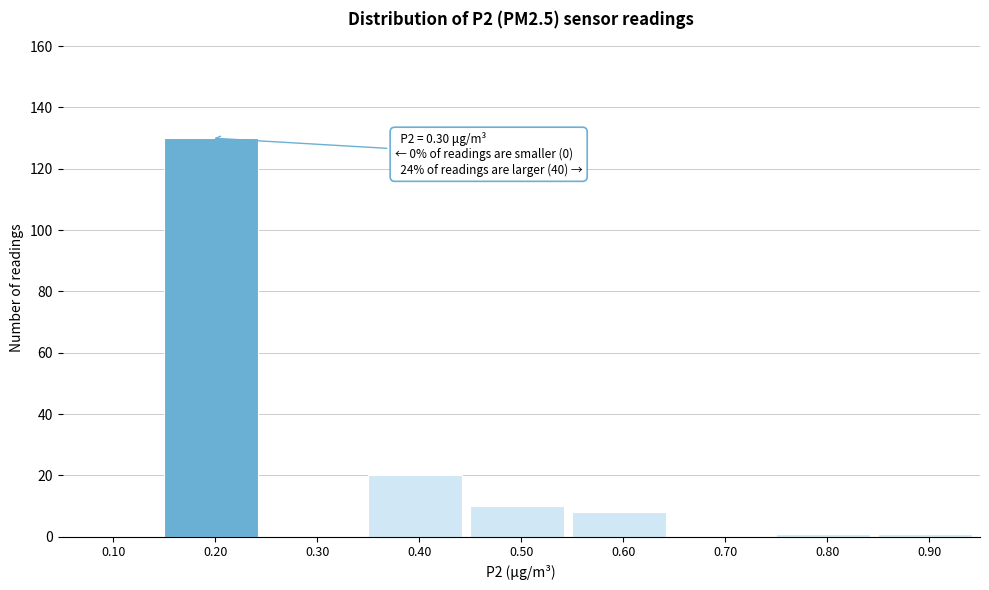

Reading right to left, transcribe all the data shown in this chart.

0.90=1	0.80=1	0.70=0	0.60=8	0.50=10	0.40=20	0.30=0	0.20=130	0.10=0